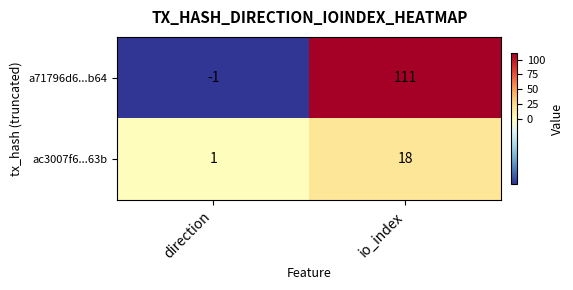

How many distinct data groups are displayed?

2